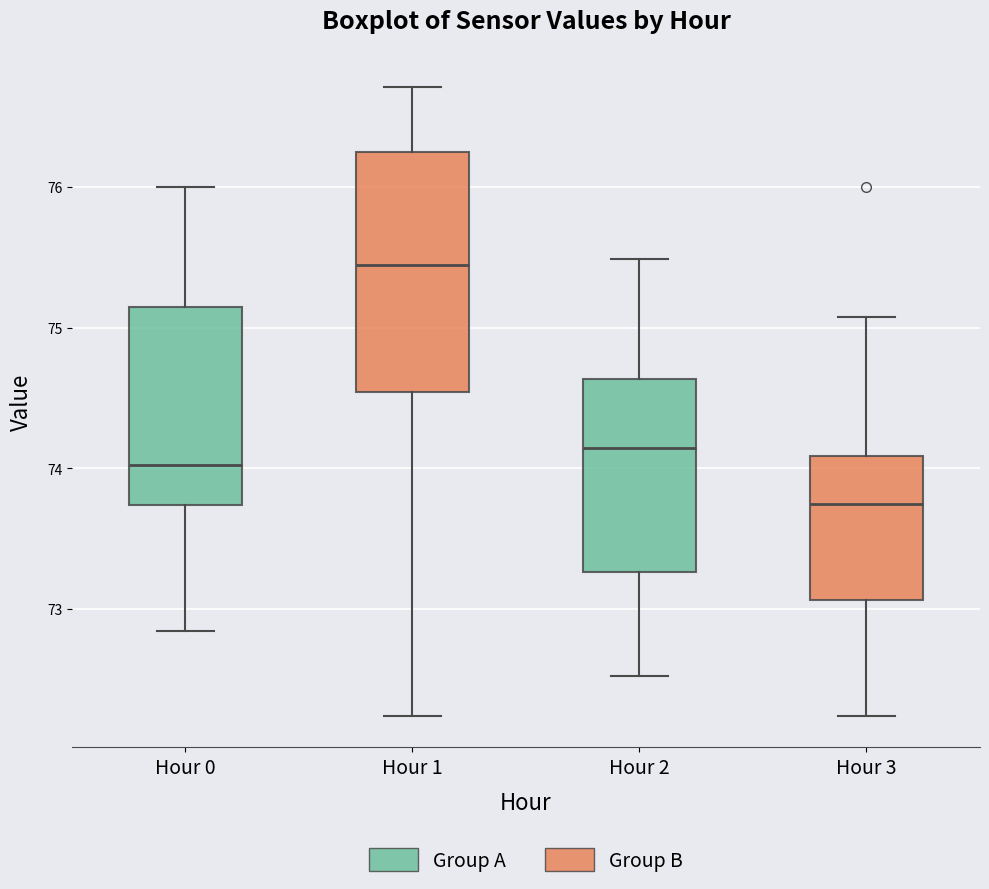

Reading left to right, read every box against the y-axis: the position of its median line, the range the box covers, and the ends of its whiskers. The values are not printed on the chart, so give them approximately, as read against the axis.

Hour 0: median 74.0, box 73.7 to 75.1, whiskers 72.8 to 76.0
Hour 1: median 75.4, box 74.5 to 76.3, whiskers 72.2 to 76.7
Hour 2: median 74.1, box 73.3 to 74.6, whiskers 72.5 to 75.5
Hour 3: median 73.7, box 73.1 to 74.1, whiskers 72.2 to 75.1